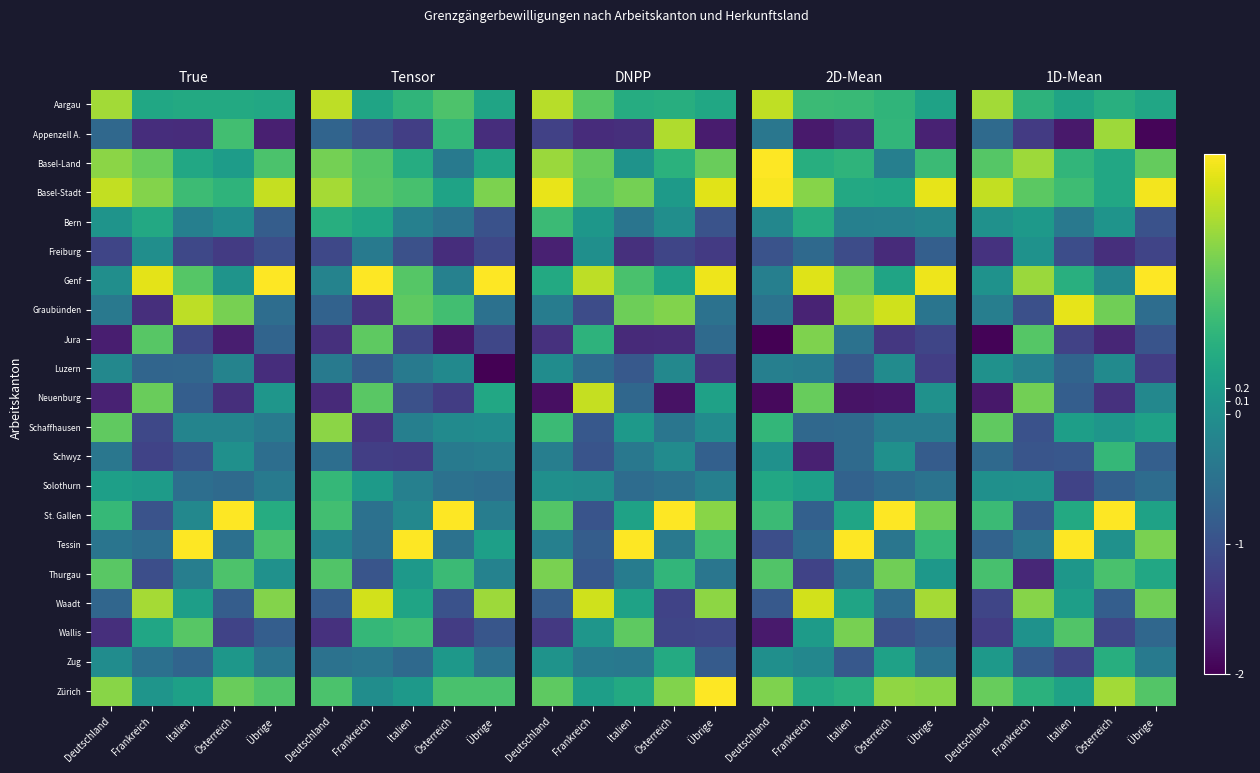

What is the difference between the highest and lowest values at Österreich?

4.5